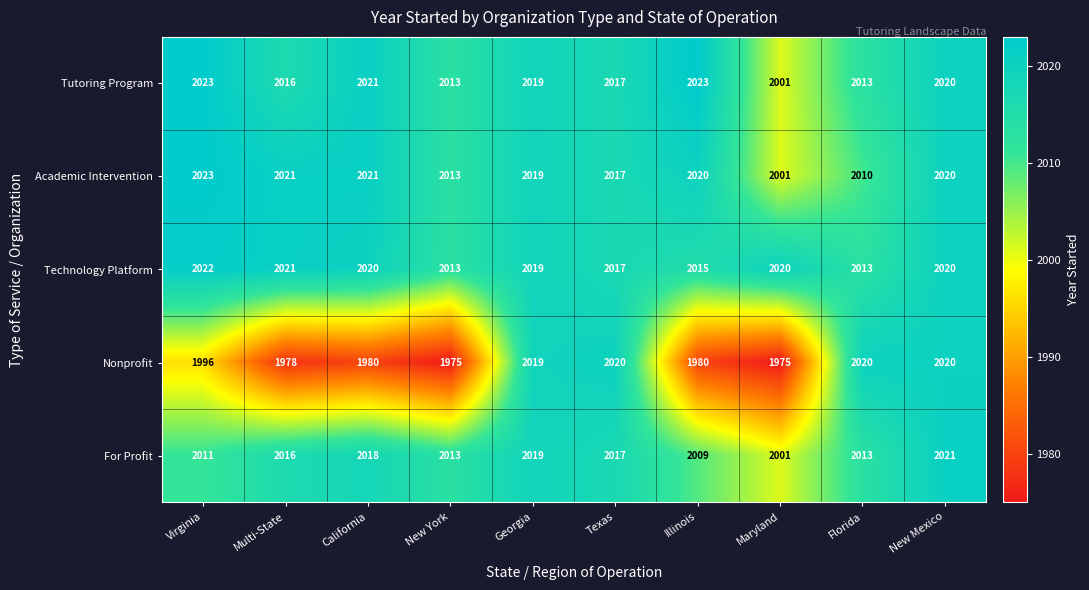

Which series has the largest total across all categories?

Technology Platform